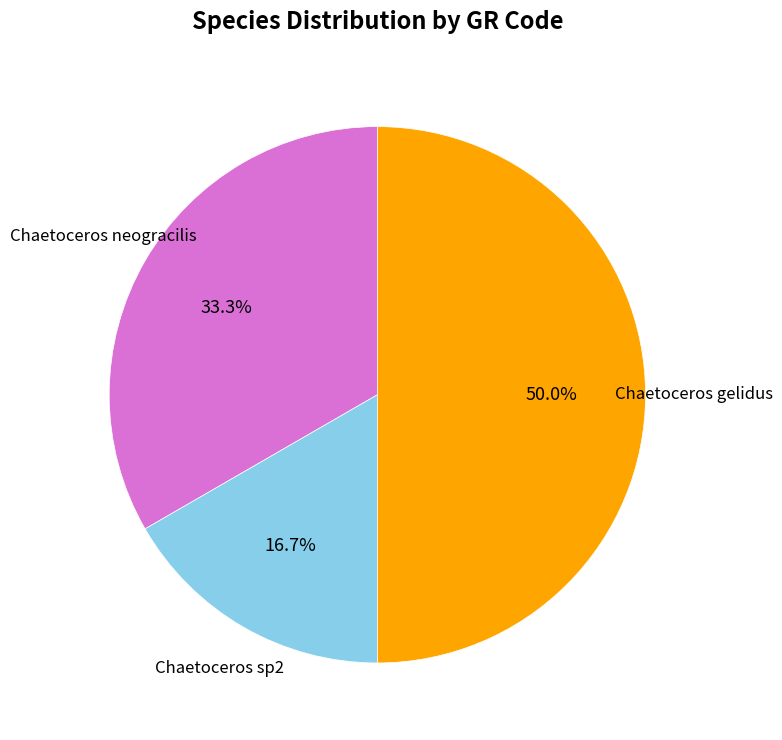

Which category has the biggest portion of the pie?

Chaetoceros gelidus